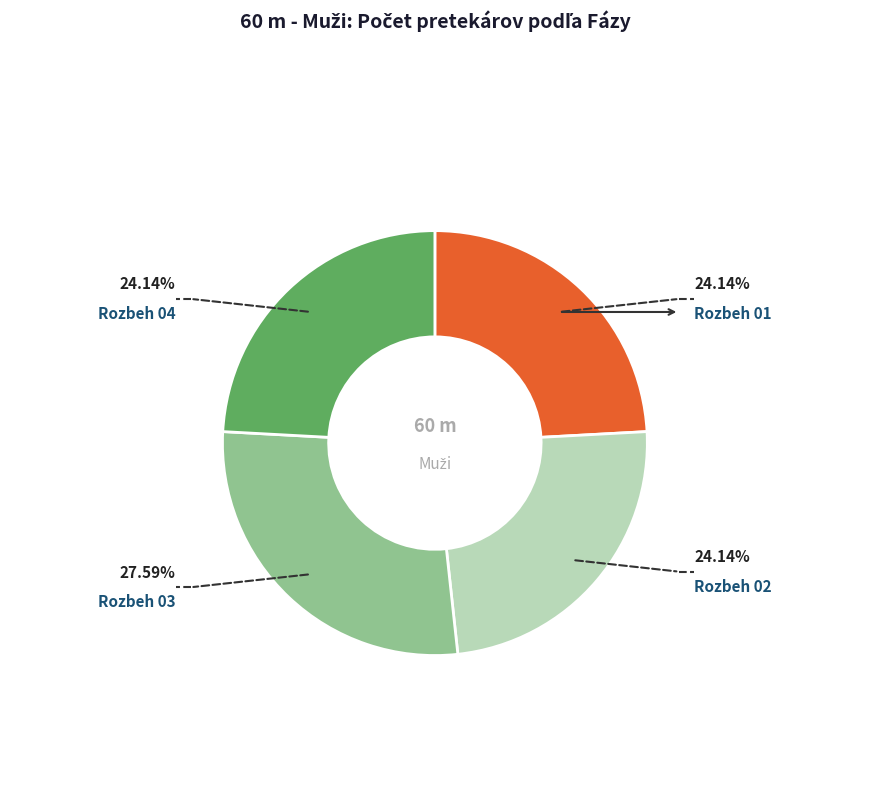

How many segments does this pie chart have?

4